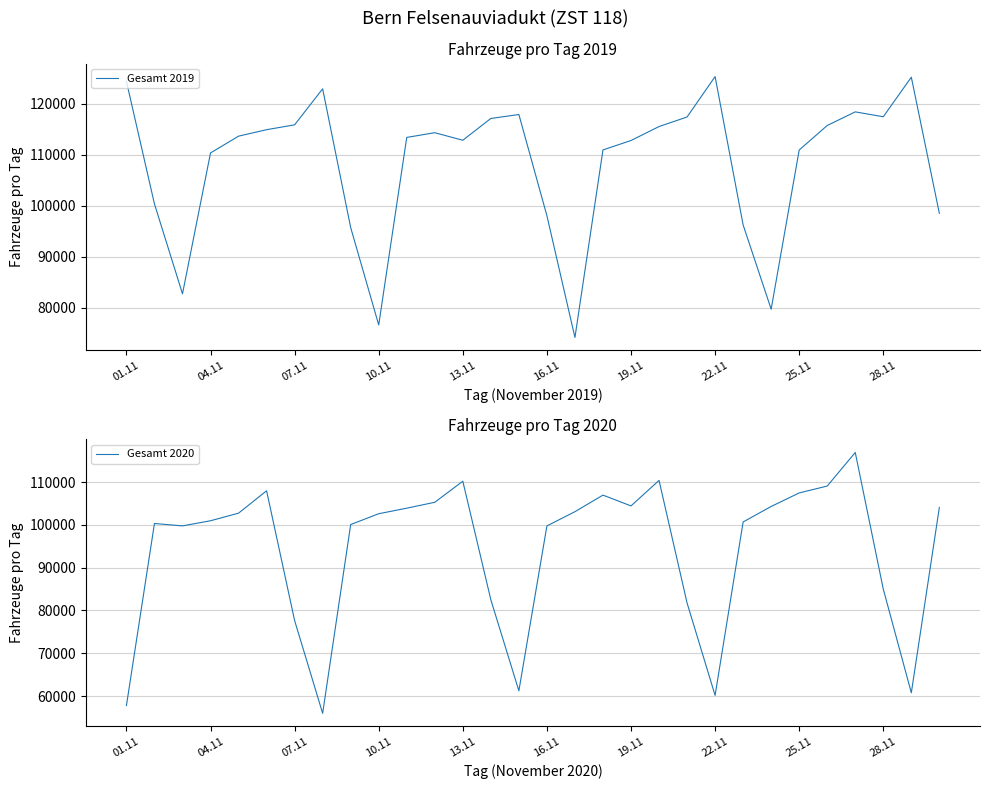

Reading right to left, what are all the values shown in this chart?

Gesamt 2019: 98503	125212	117450	118411	115740	110929	79708	96235	125333	117405	115530	112792	110949	74165	98039	117893	117115	112843	114323	113399	76619	95712	122933	115870	114914	113647	110354	82720	100353	124380
Gesamt 2020: 104084	60758	84972	116924	109077	107471	104307	100681	60148	81748	110400	104436	106958	103084	99754	61214	82500	110209	105284	103903	102607	100081	55954	77640	107970	102740	100965	99767	100328	57765